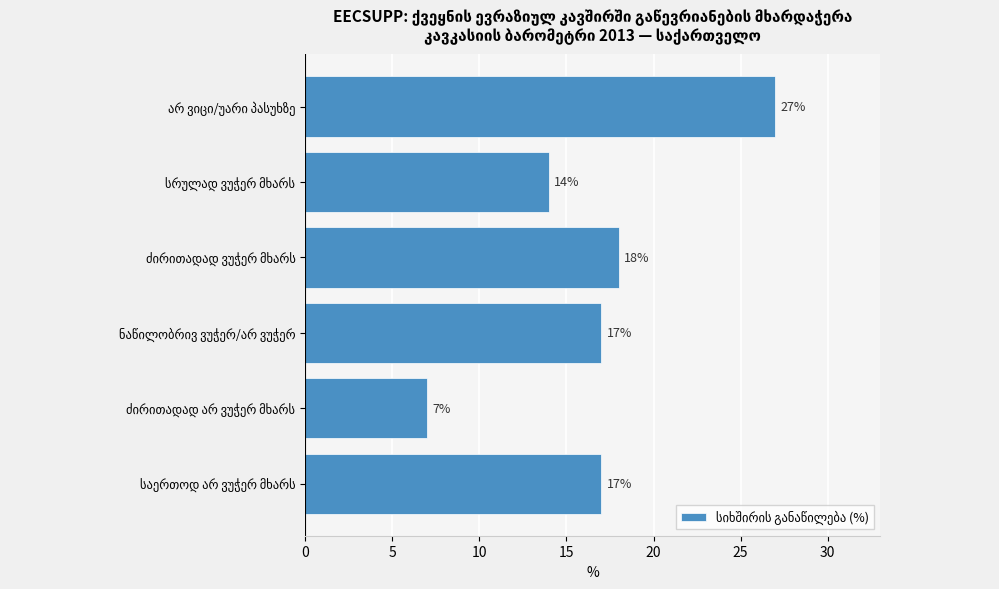

What is the difference between the second highest and second lowest values?

4